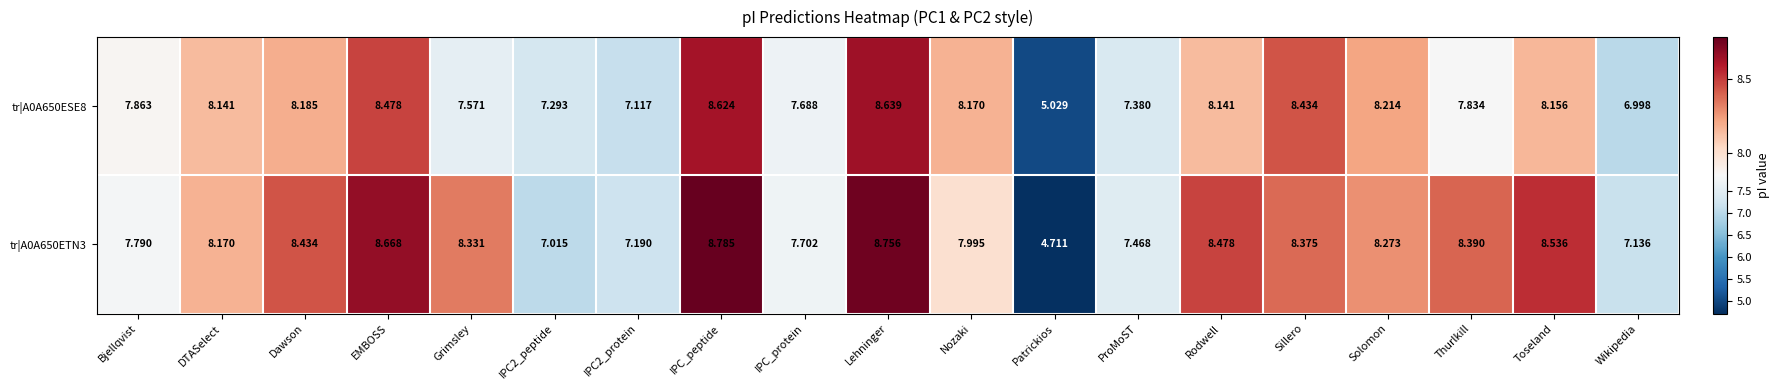

Which category has the highest value across all series?

IPC_peptide